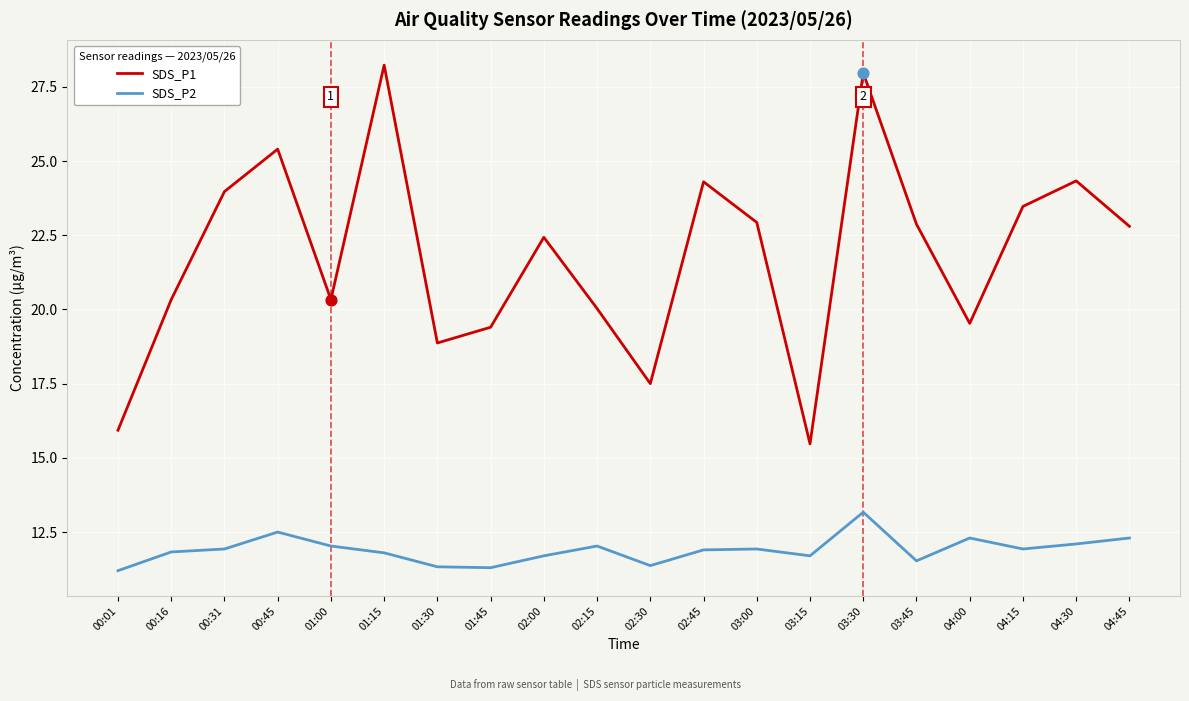

Which series has the widest spread of values?

SDS_P1